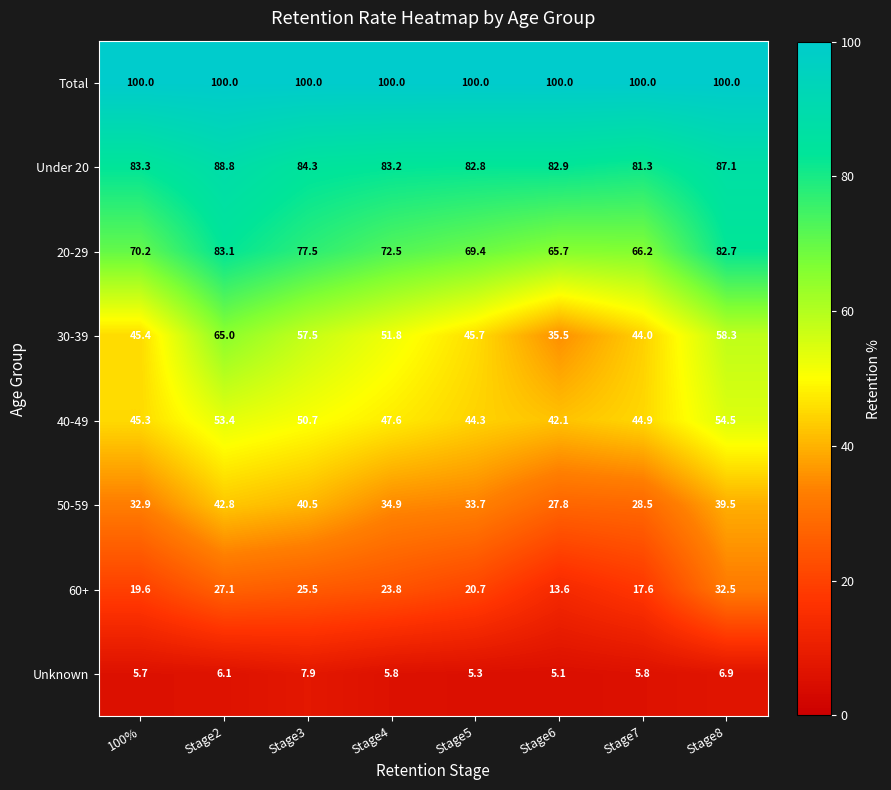

What is the difference between the highest and lowest values at Stage8?

93.1